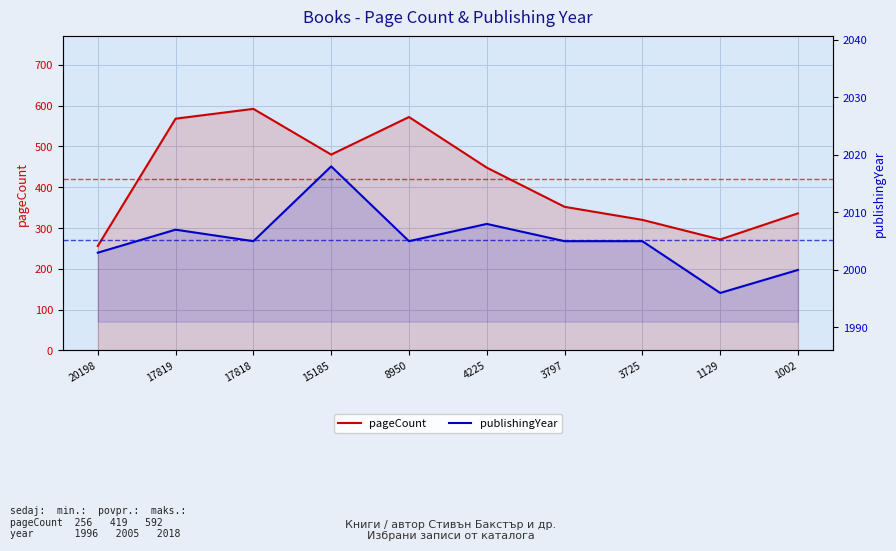

Count the number of data series in this chart.

2